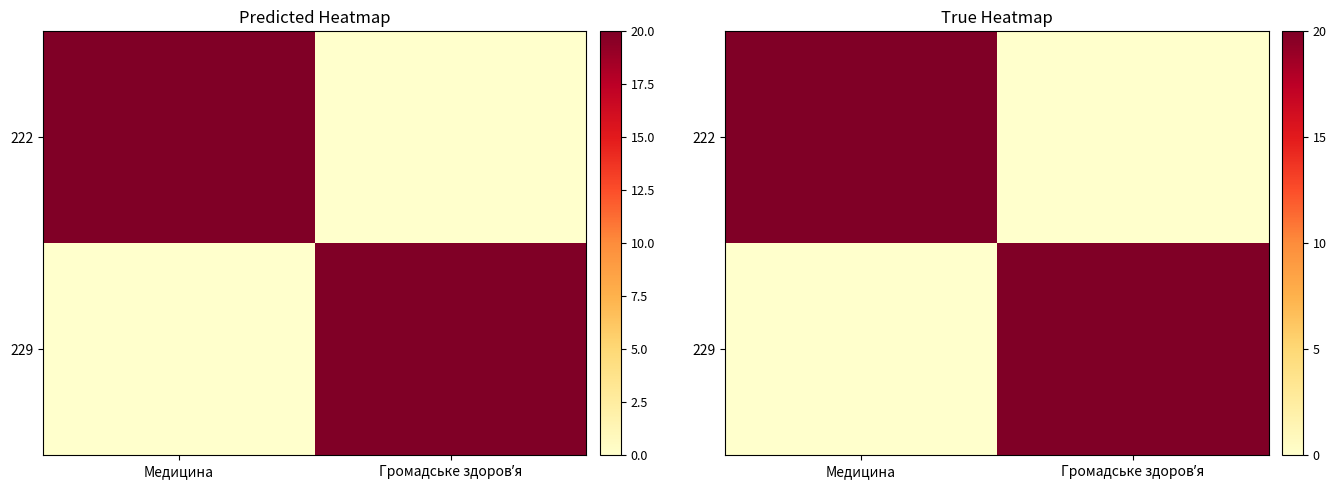

The value of 222 at Громадське здоровʼя is 11. True or false?

False